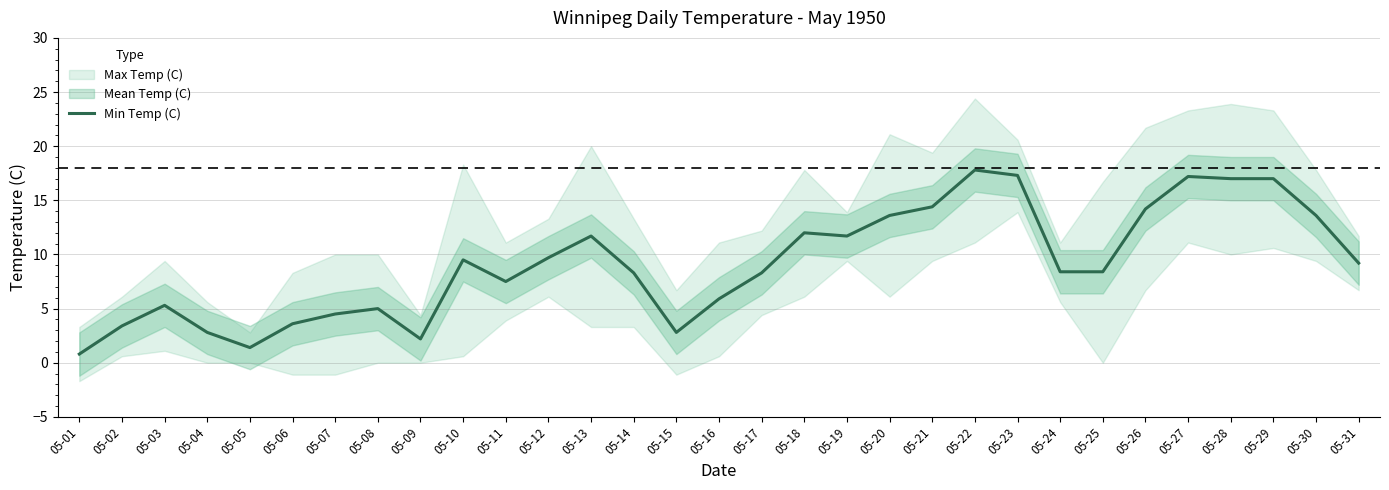

The Min Temp (C) series shows 7.8 at 05-13. True or false?

False